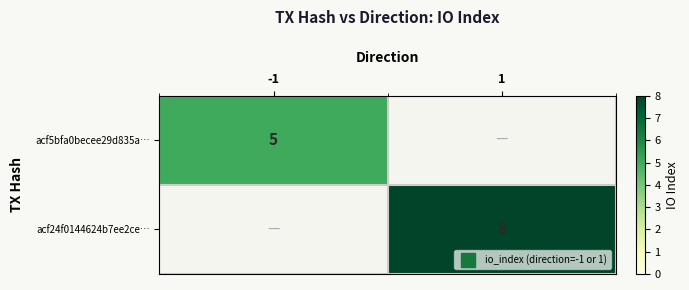

Count the number of data series in this chart.

2